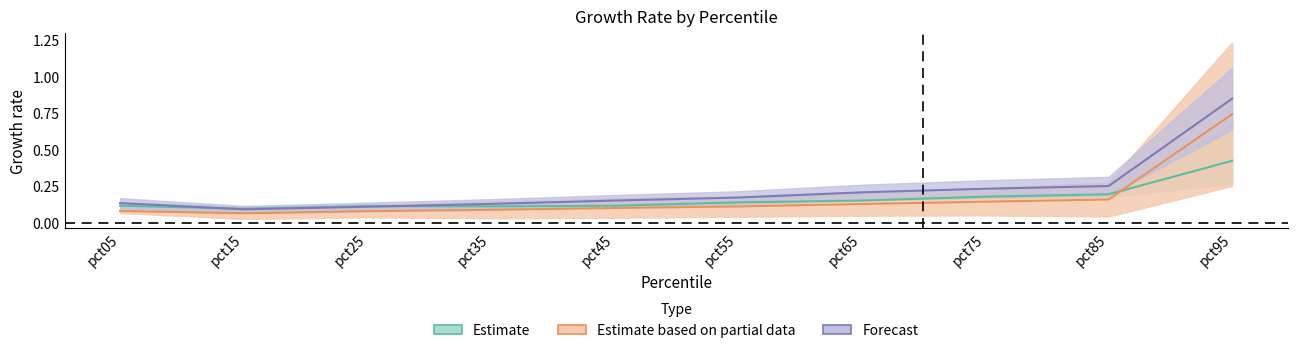

What is the difference between the maximum and minimum values in the Feb series?

0.3